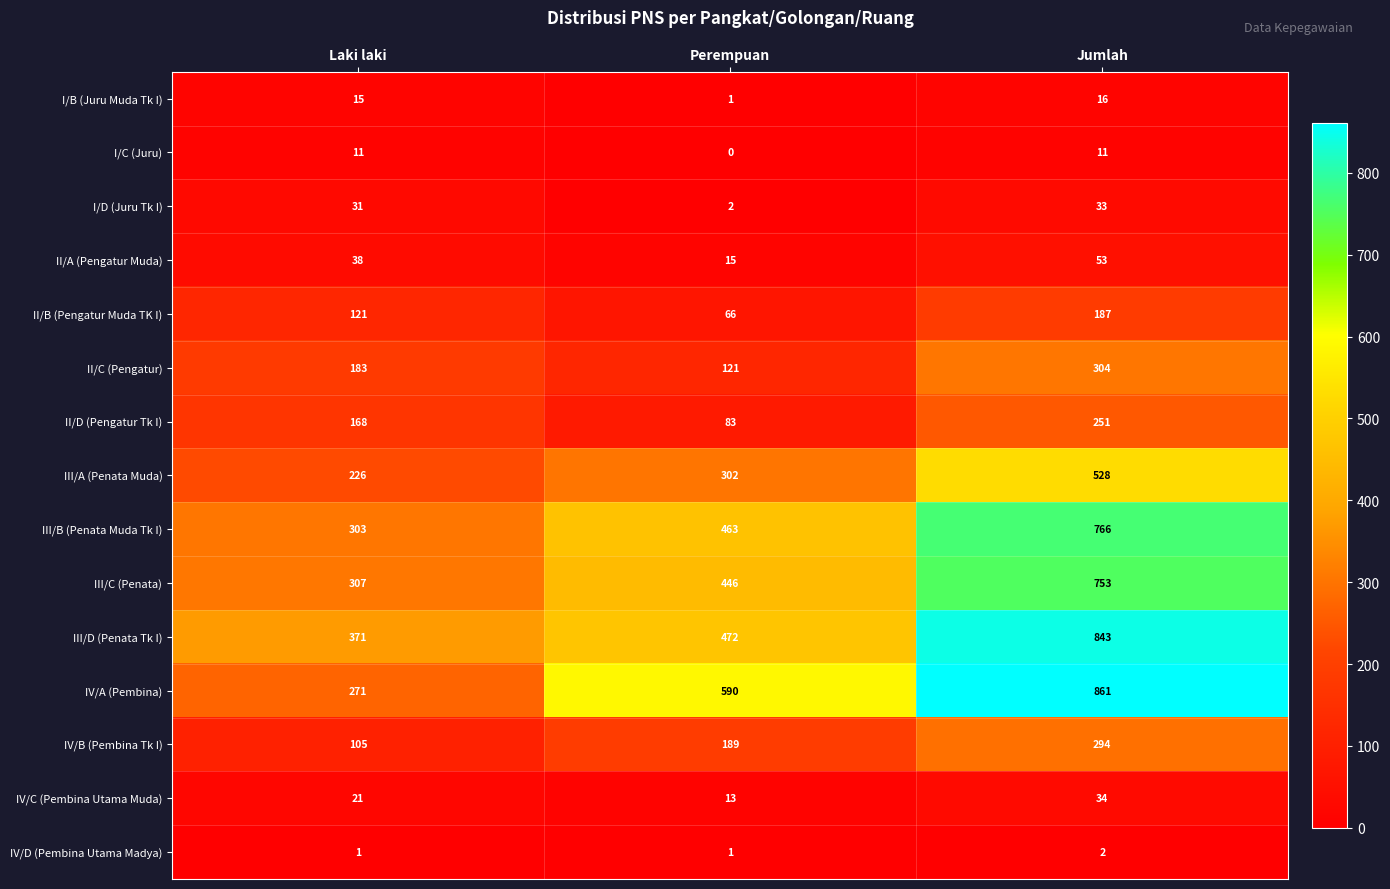

At how many categories does at least one series exceed 437?

2